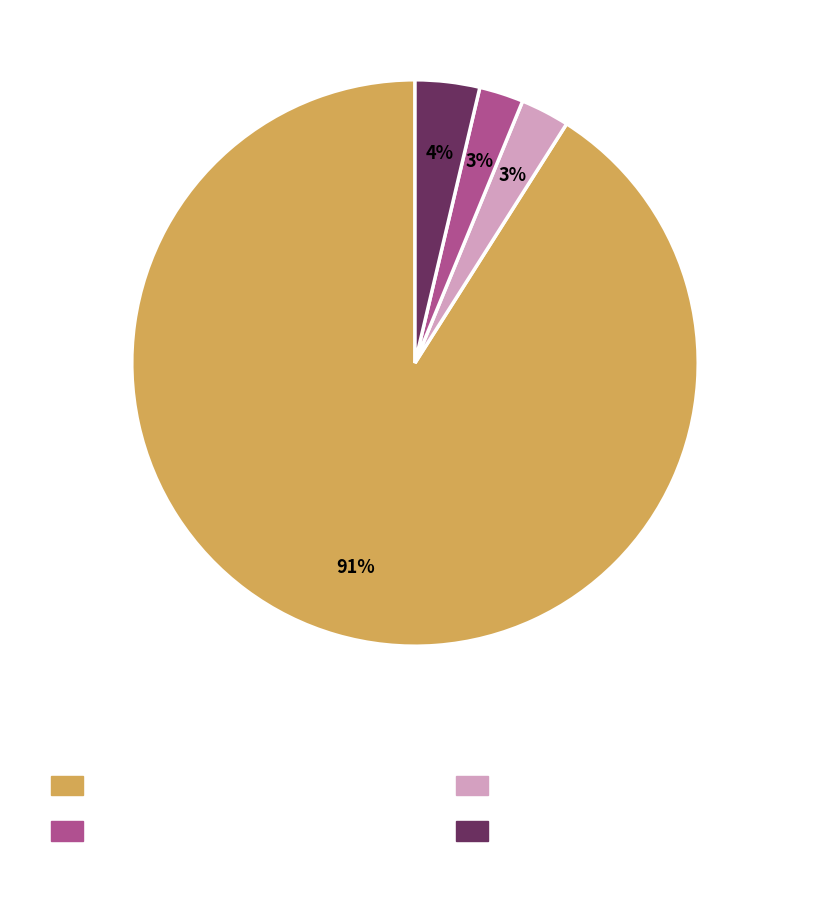

To the nearest percent, what is the average slice percentage?

25%